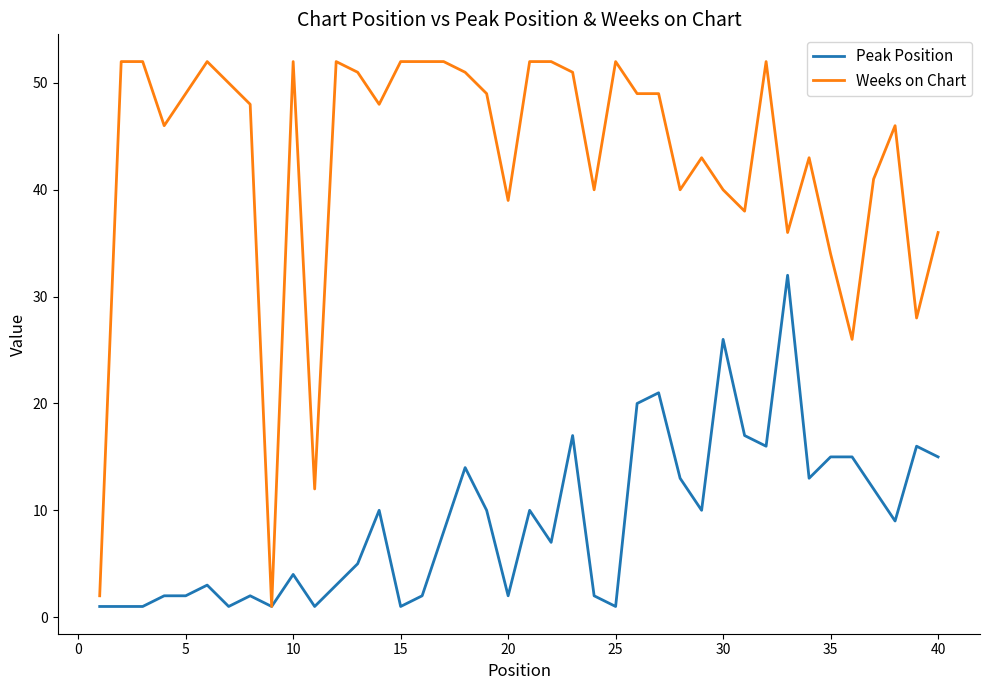

Which series has the widest spread of values?

Weeks on Chart